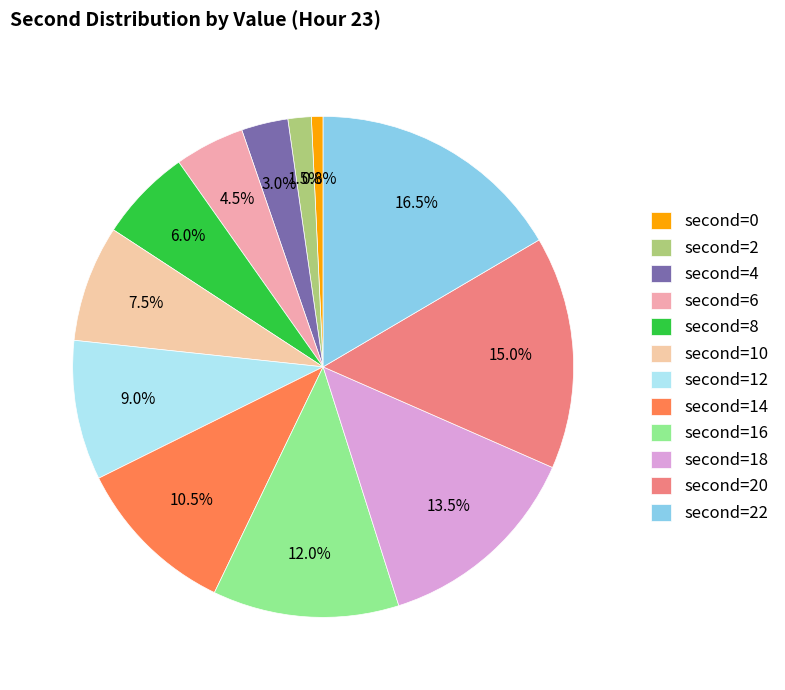

How many segments does this pie chart have?

12